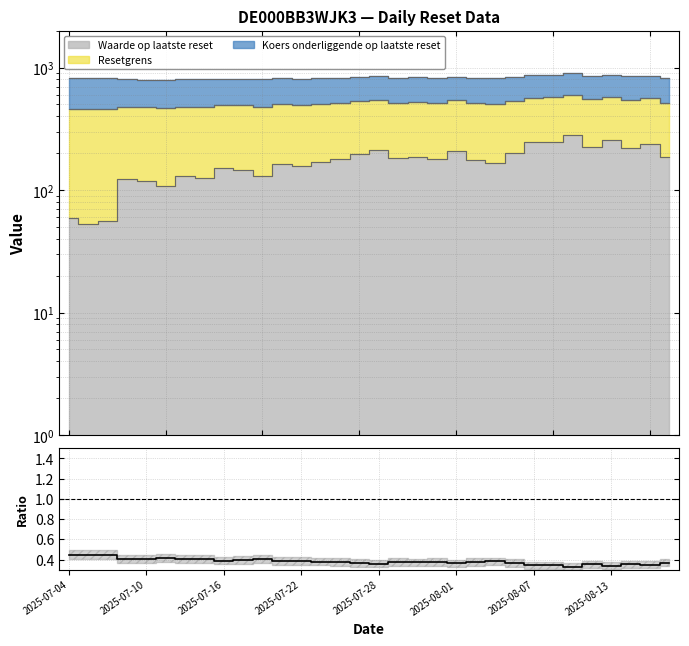

Which has a higher value, 15 or 9?

9